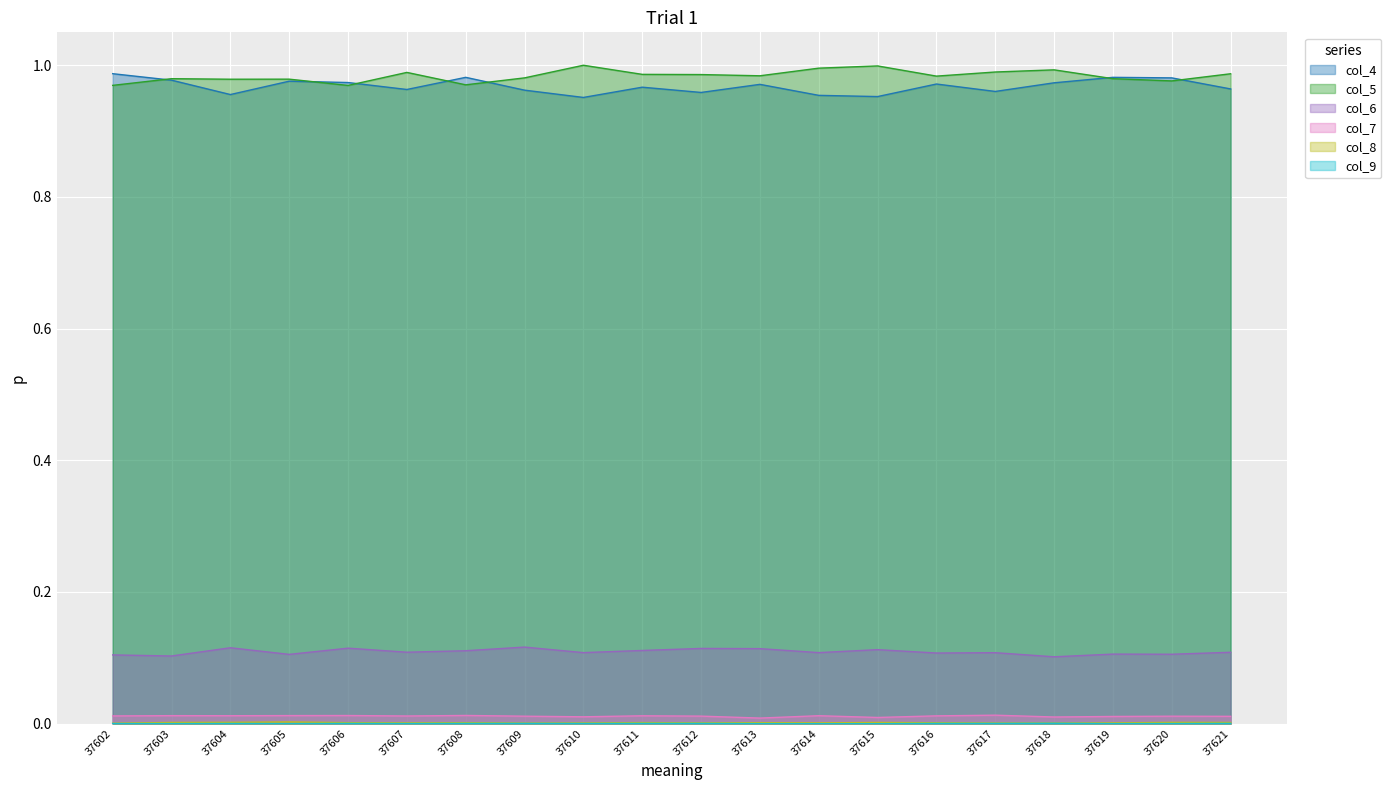

True or false: col_9 and col_4 intersect in this chart.

False